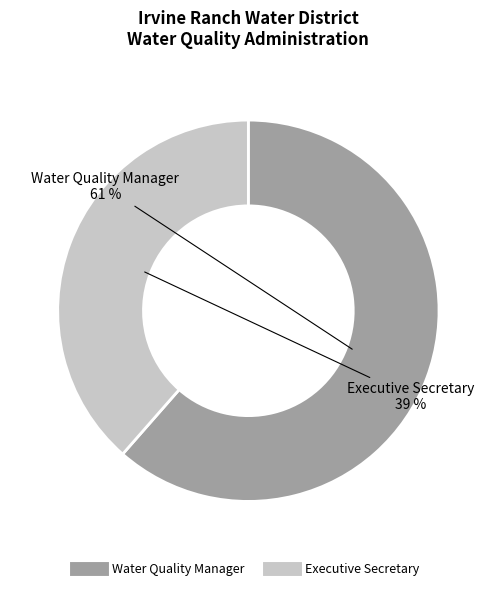

Combined, do Water Quality Manager and Executive Secretary account for over 50%?

Yes